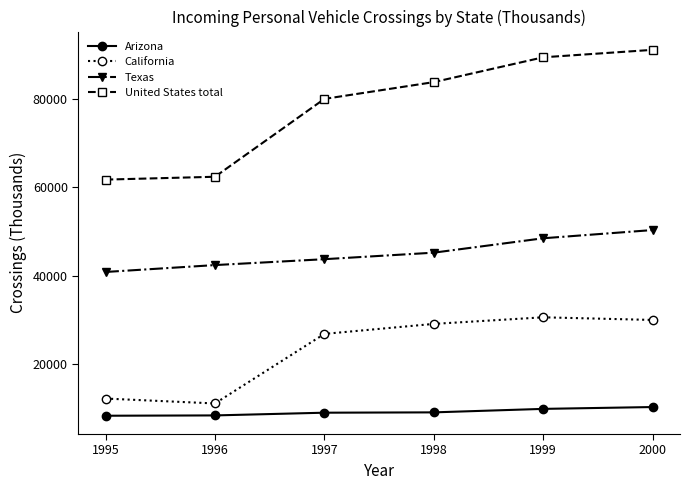

What is the greatest value displayed?

91157